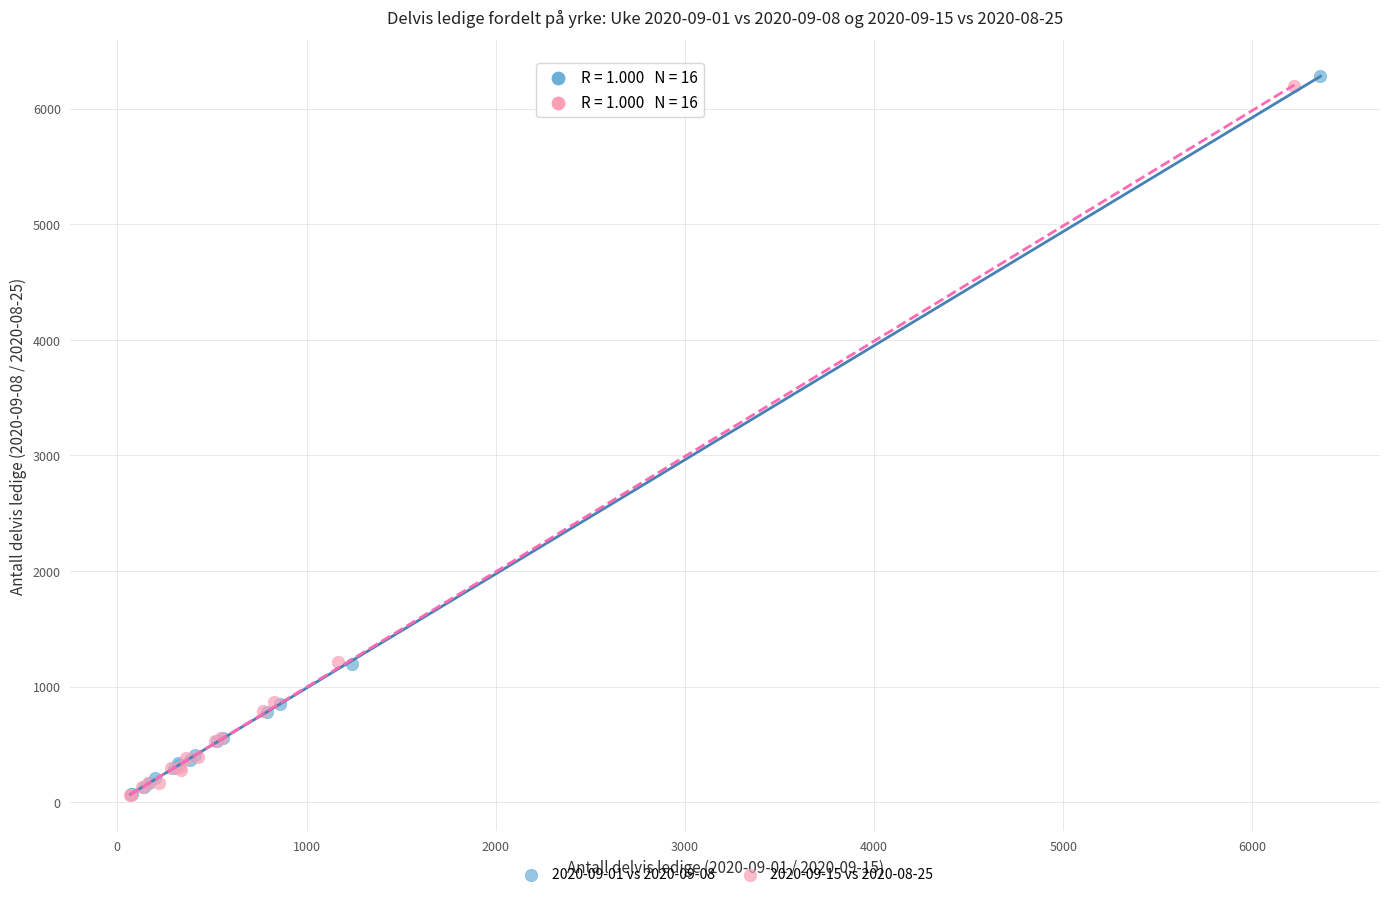

What are all the series names shown in the legend?

2020-09-01 vs 2020-09-08, 2020-09-15 vs 2020-08-25